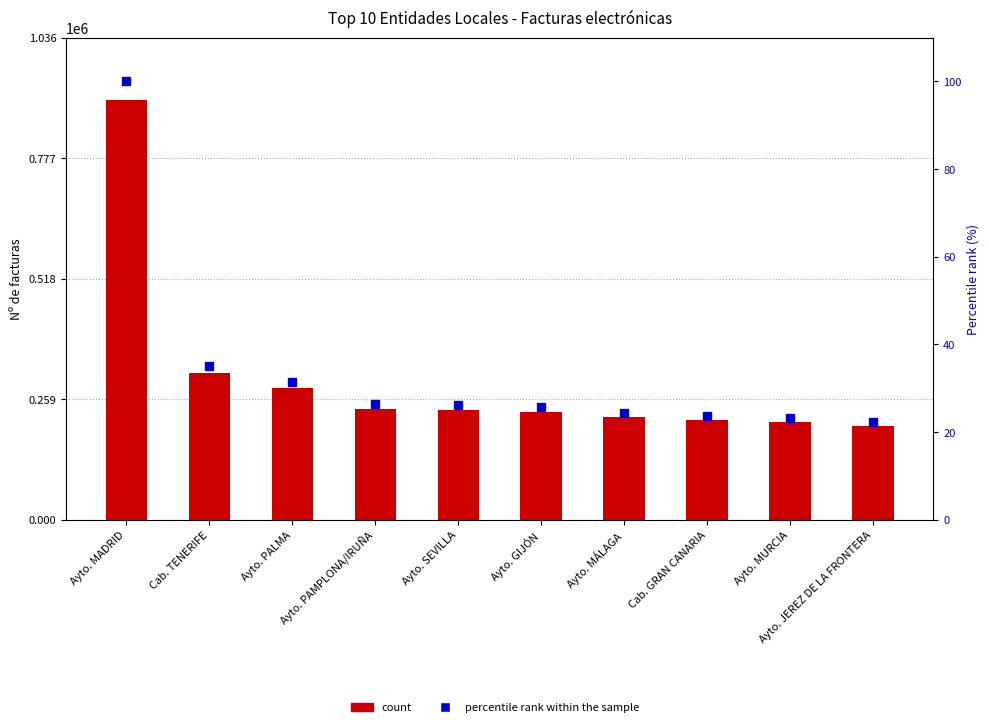

The value of percentile rank within the sample at Ayto. MÁLAGA is 24.4. True or false?

True